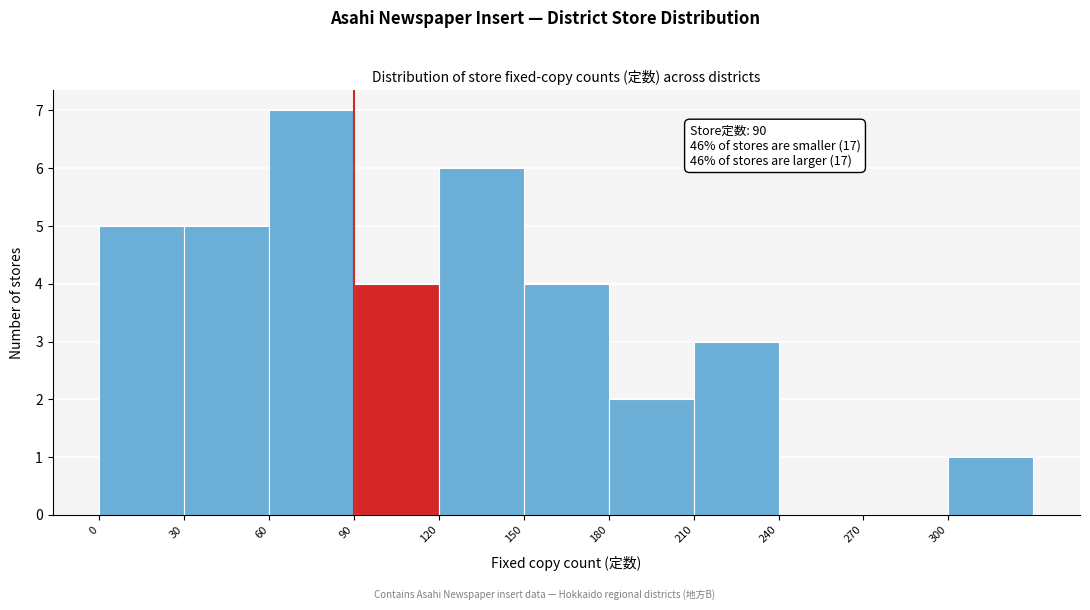

Over which range of the x-axis is the bar tallest?

60 to 90